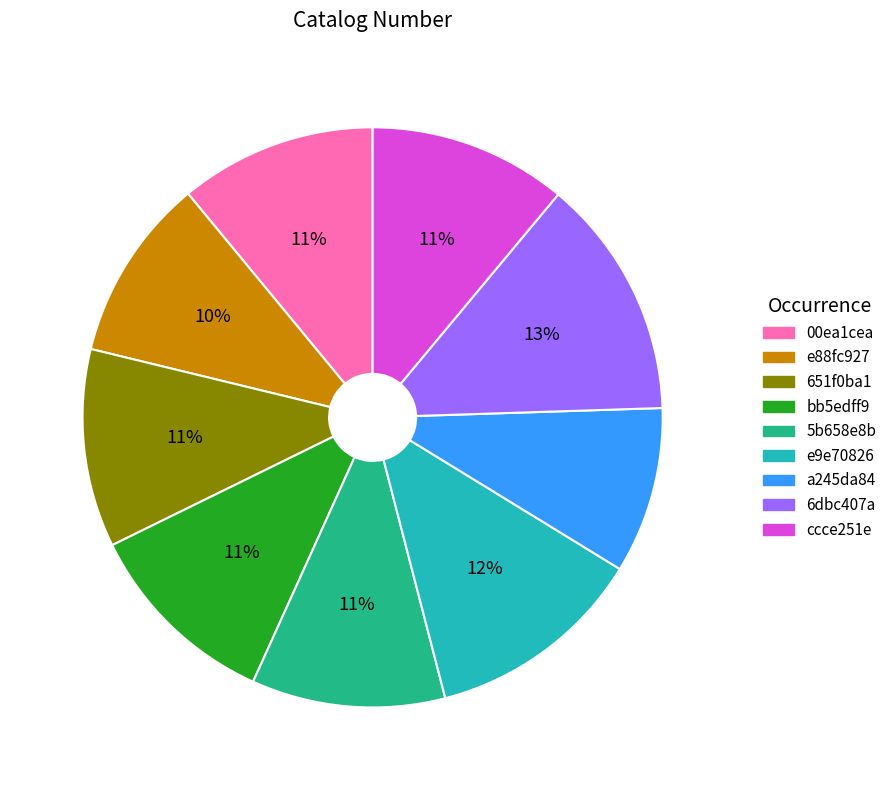

To the nearest percent, what percentage of the pie is e88fc927?

10%